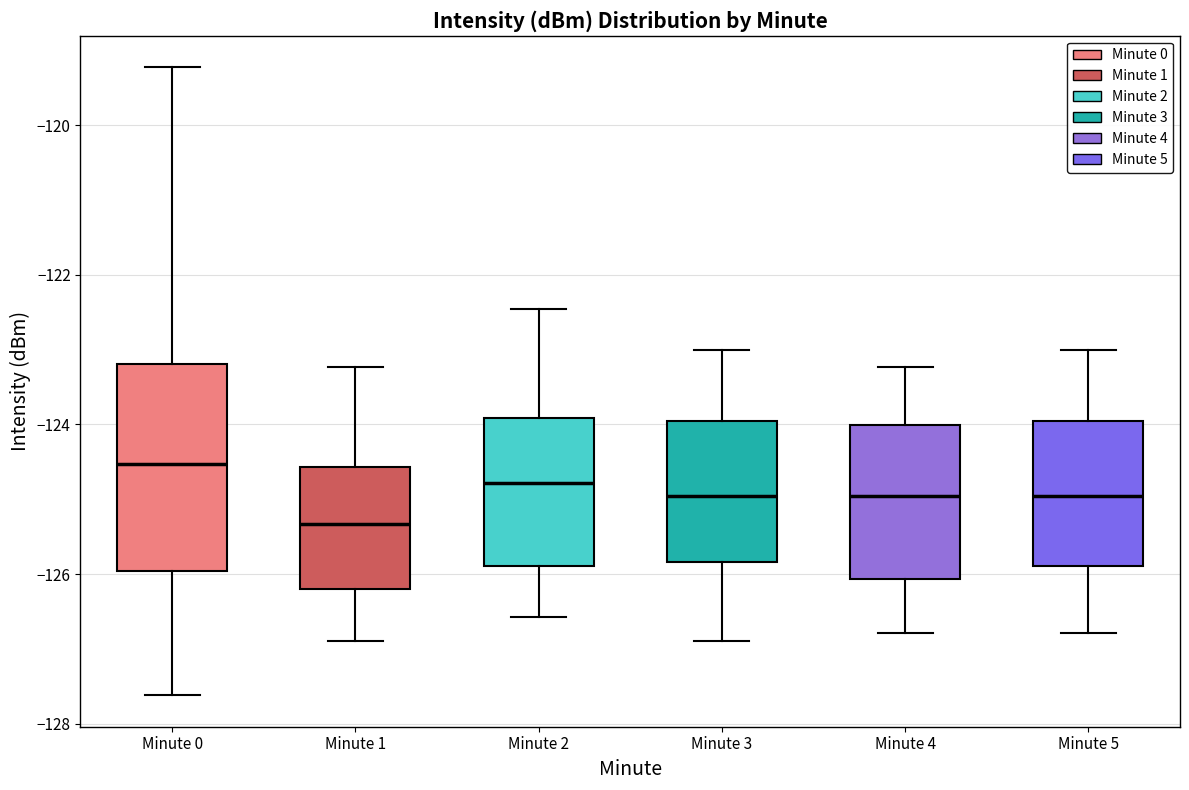

Reading left to right, read every box against the y-axis: the position of its median line, the range the box covers, and the ends of its whiskers. The values are not printed on the chart, so give them approximately, as read against the axis.

Minute 0: median -124.6, box -126.0 to -123.2, whiskers -127.6 to -119.2
Minute 1: median -125.4, box -126.2 to -124.6, whiskers -126.8 to -123.2
Minute 2: median -124.8, box -125.8 to -124.0, whiskers -126.6 to -122.4
Minute 3: median -125.0, box -125.8 to -124.0, whiskers -126.8 to -123.0
Minute 4: median -125.0, box -126.0 to -124.0, whiskers -126.8 to -123.2
Minute 5: median -125.0, box -125.8 to -124.0, whiskers -126.8 to -123.0